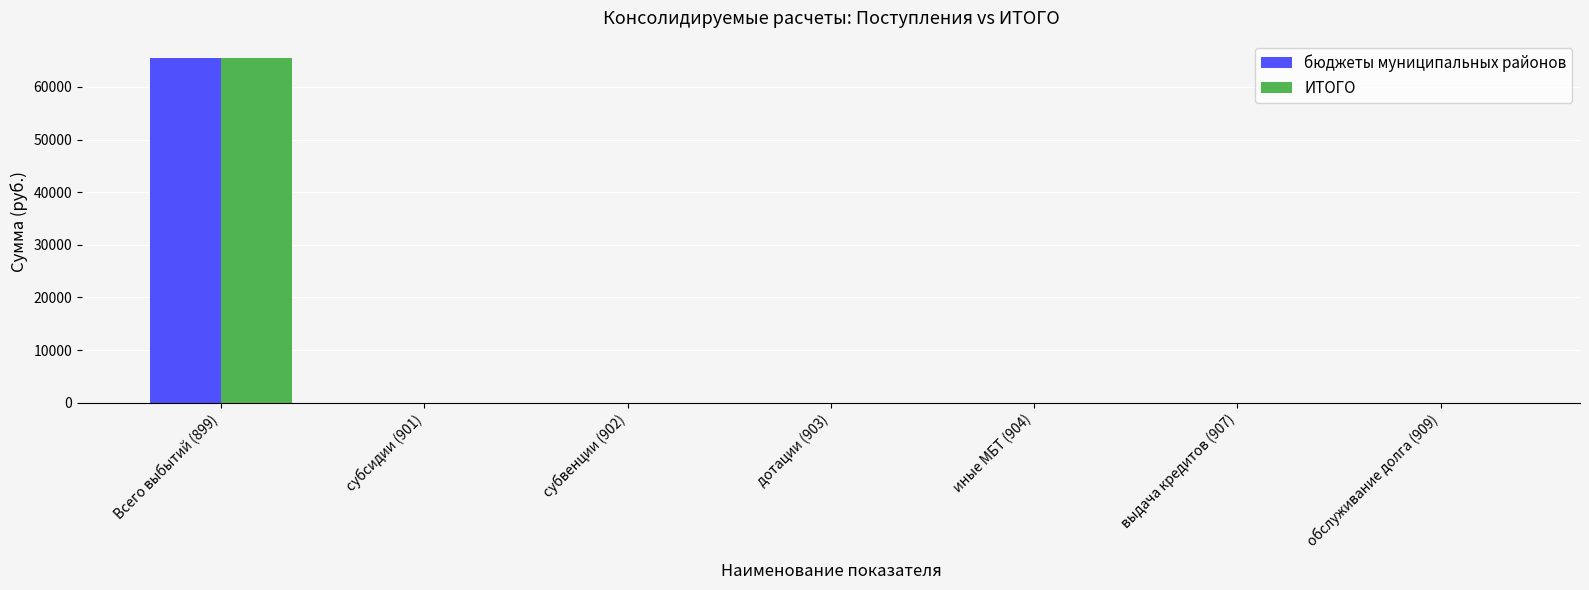

What is the greatest value displayed?

65500